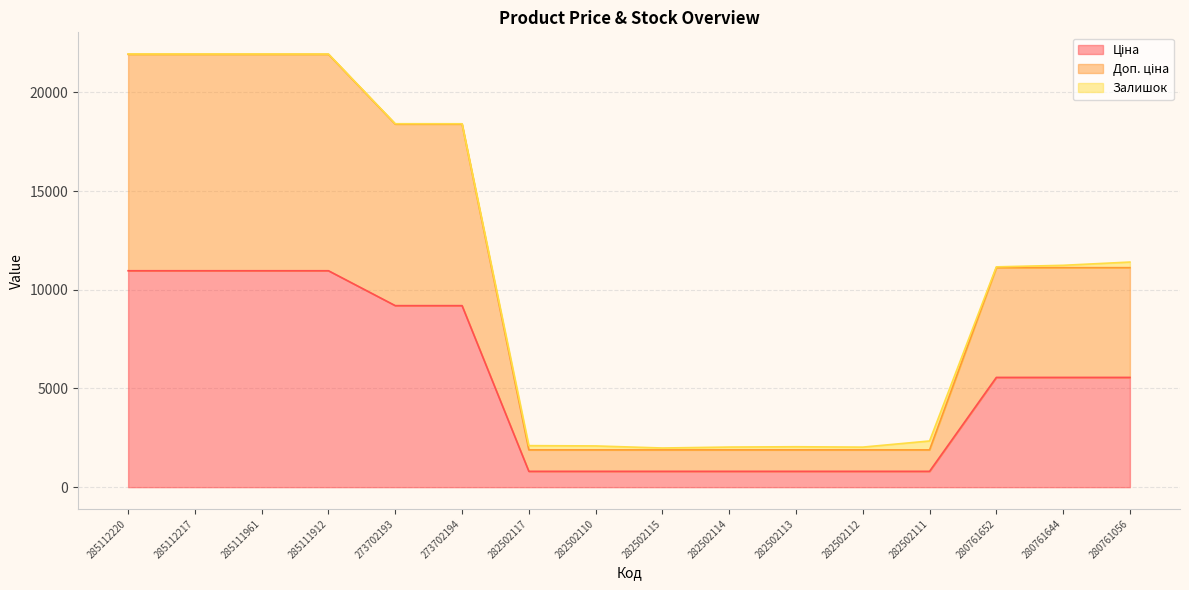

Is the value of Ціна at 273702194 greater than the value of Доп. ціна at 282502113?

Yes